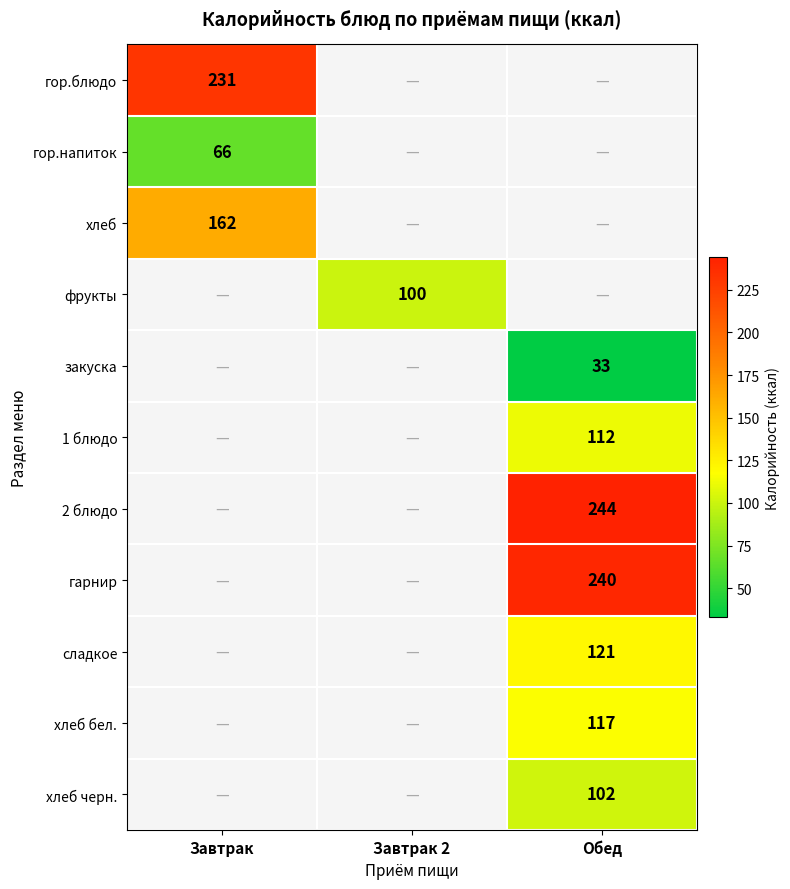

True or false: сладкое has a value of 121 at Обед.

True